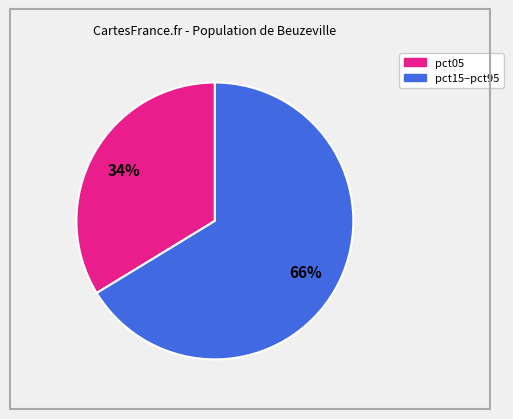

To the nearest percent, what is the average slice percentage?

50%